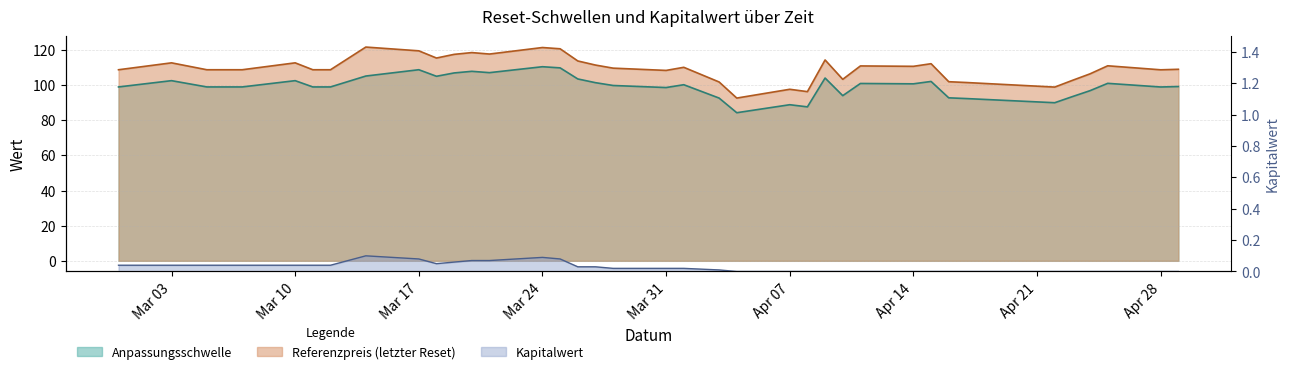

Where is Referenzpreis (letzter Reset) nearest to the value 107?

2025-04-24